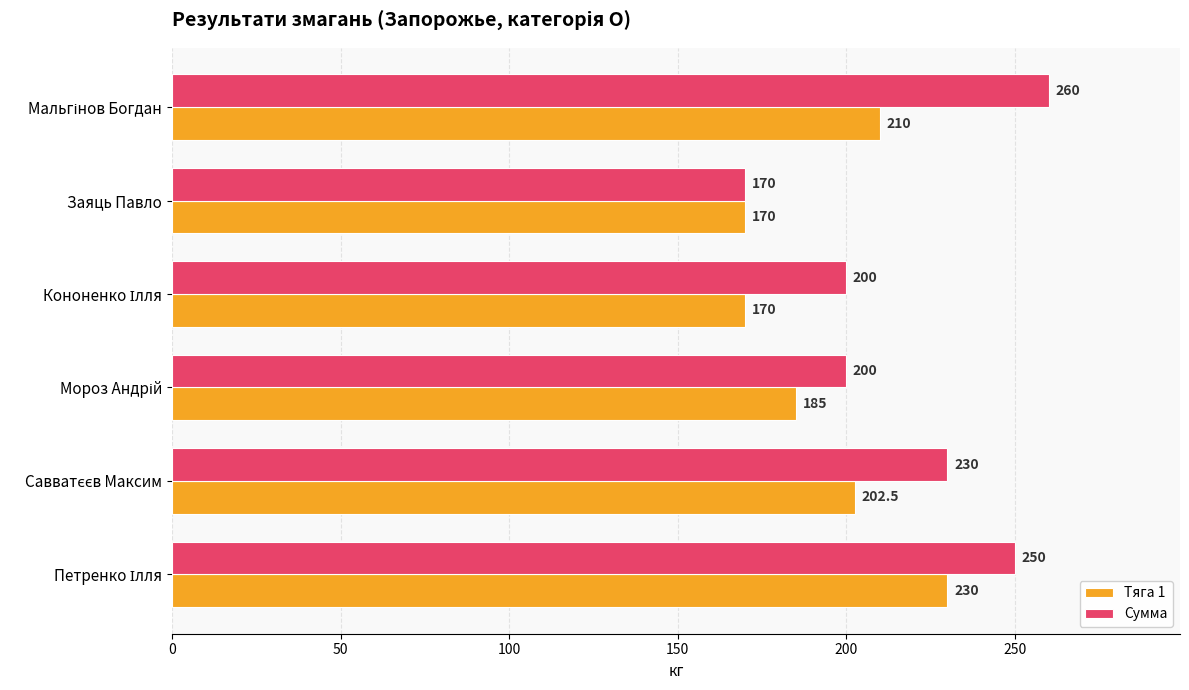

What is the difference between the second highest and minimum values in the Тяга 1 series?

40.0